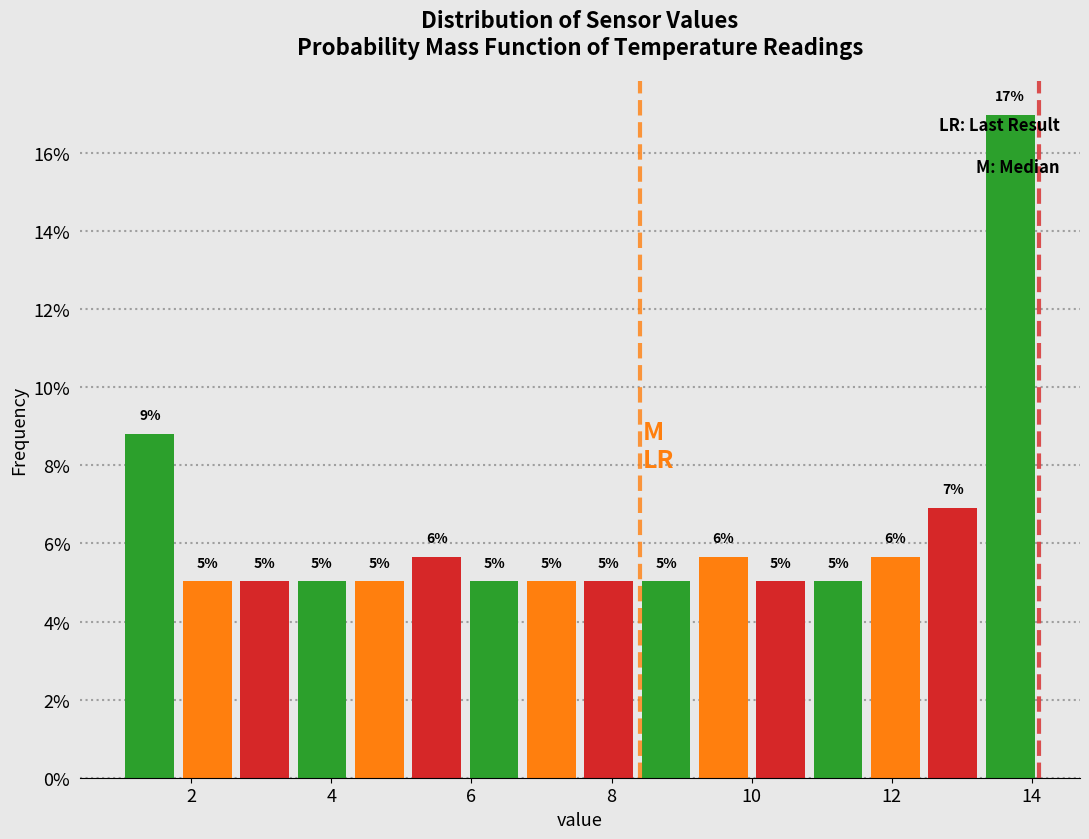

Which range on the x-axis has the tallest bar?

13.2 to 14.2